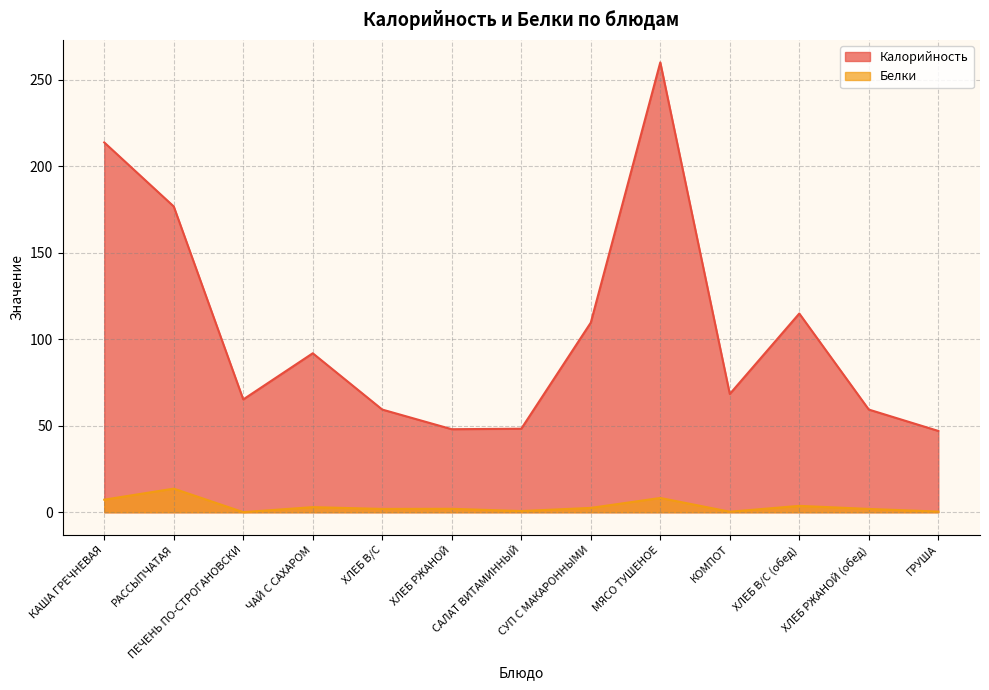

True or false: Калорийность has more than 0 points higher than both neighbors.

True